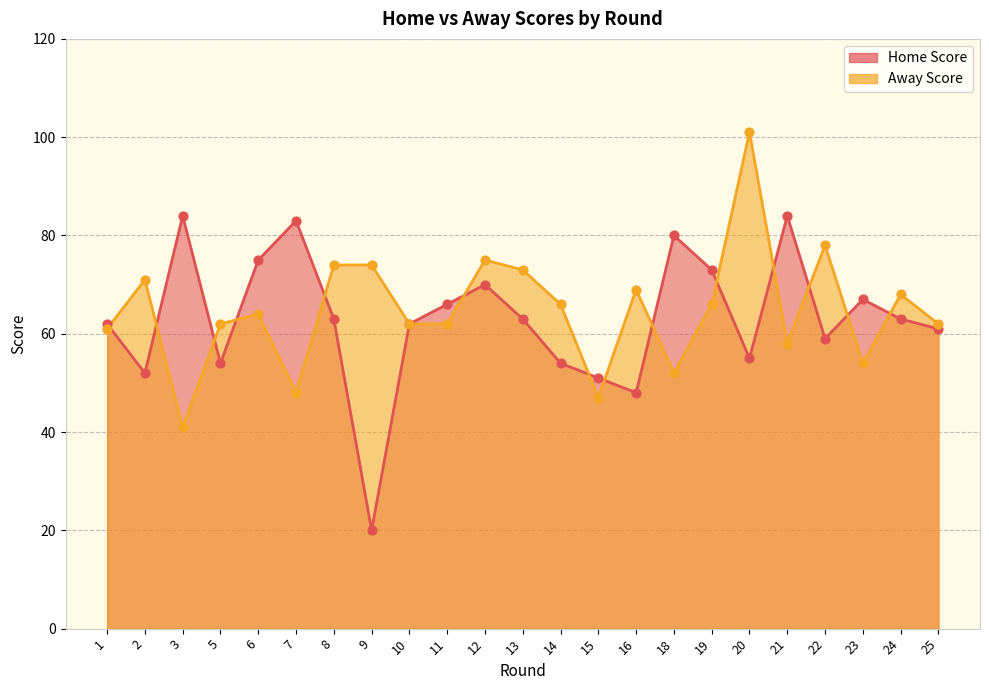

Which series has the largest total across all categories?

Away Score